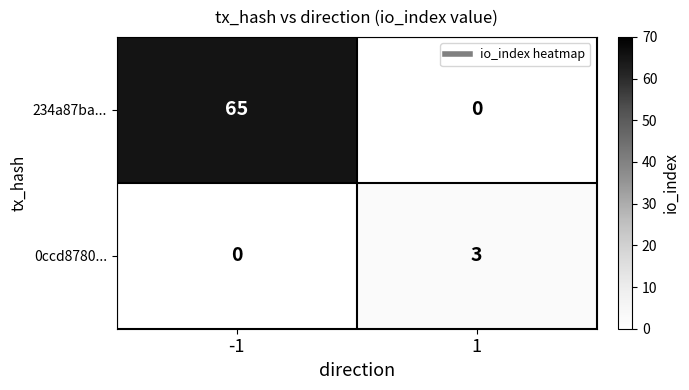

Reading right to left, extract all data points from this chart.

234a87ba...: 1=0	-1=65
0ccd8780...: 1=3	-1=0